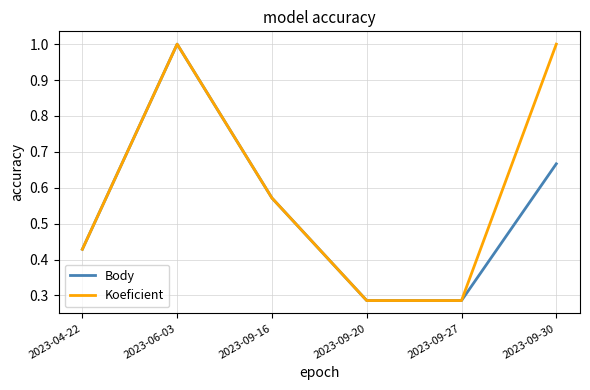

Is the value of Body at 2023-09-27 greater than the value of Koeficient at 2023-06-03?

No